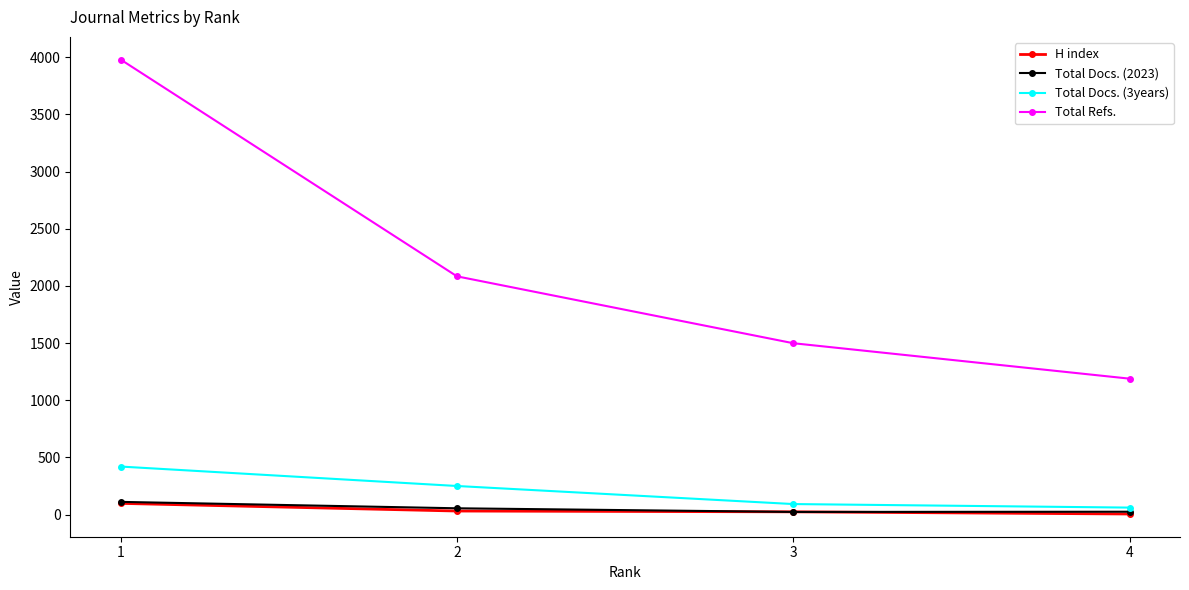

How many Total Refs. values are between 1499 and 3980?

3